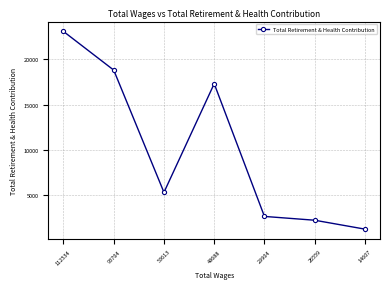

How many points are higher than both their immediate neighbors (excluding endpoints)?

1